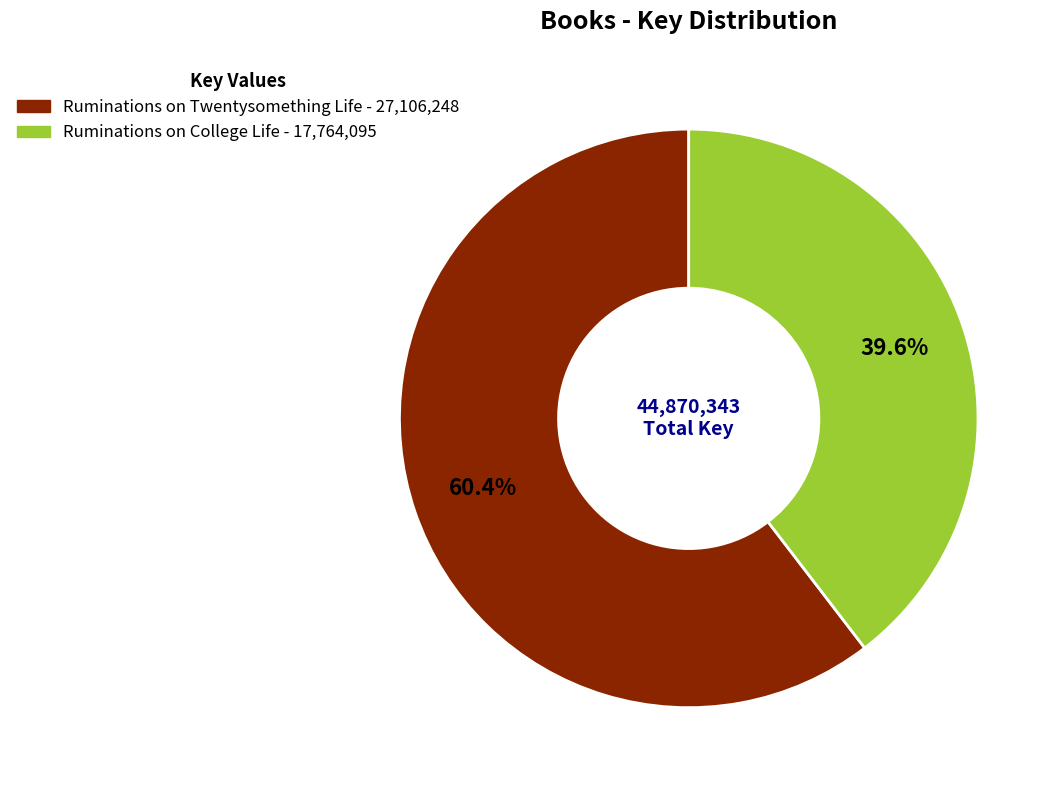

Is there a majority slice in this chart?

Yes